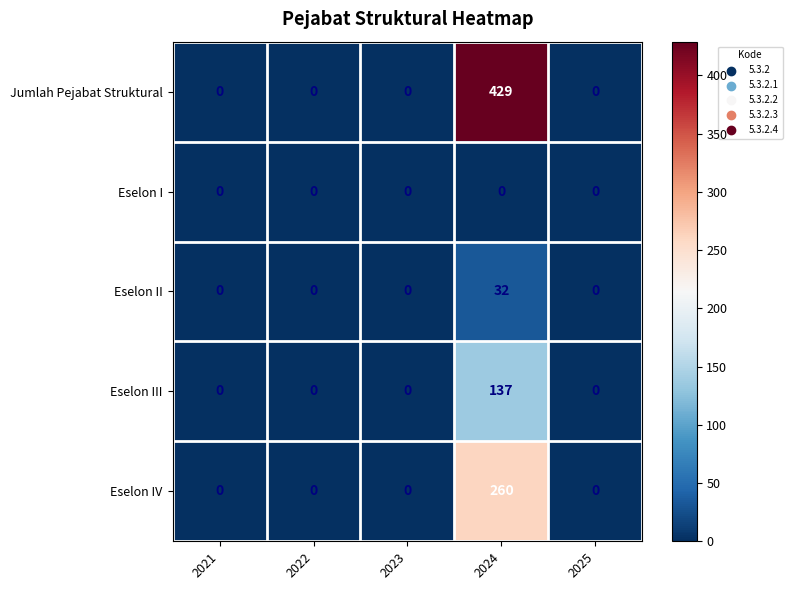

At which label does Eselon II reach its peak?

2024